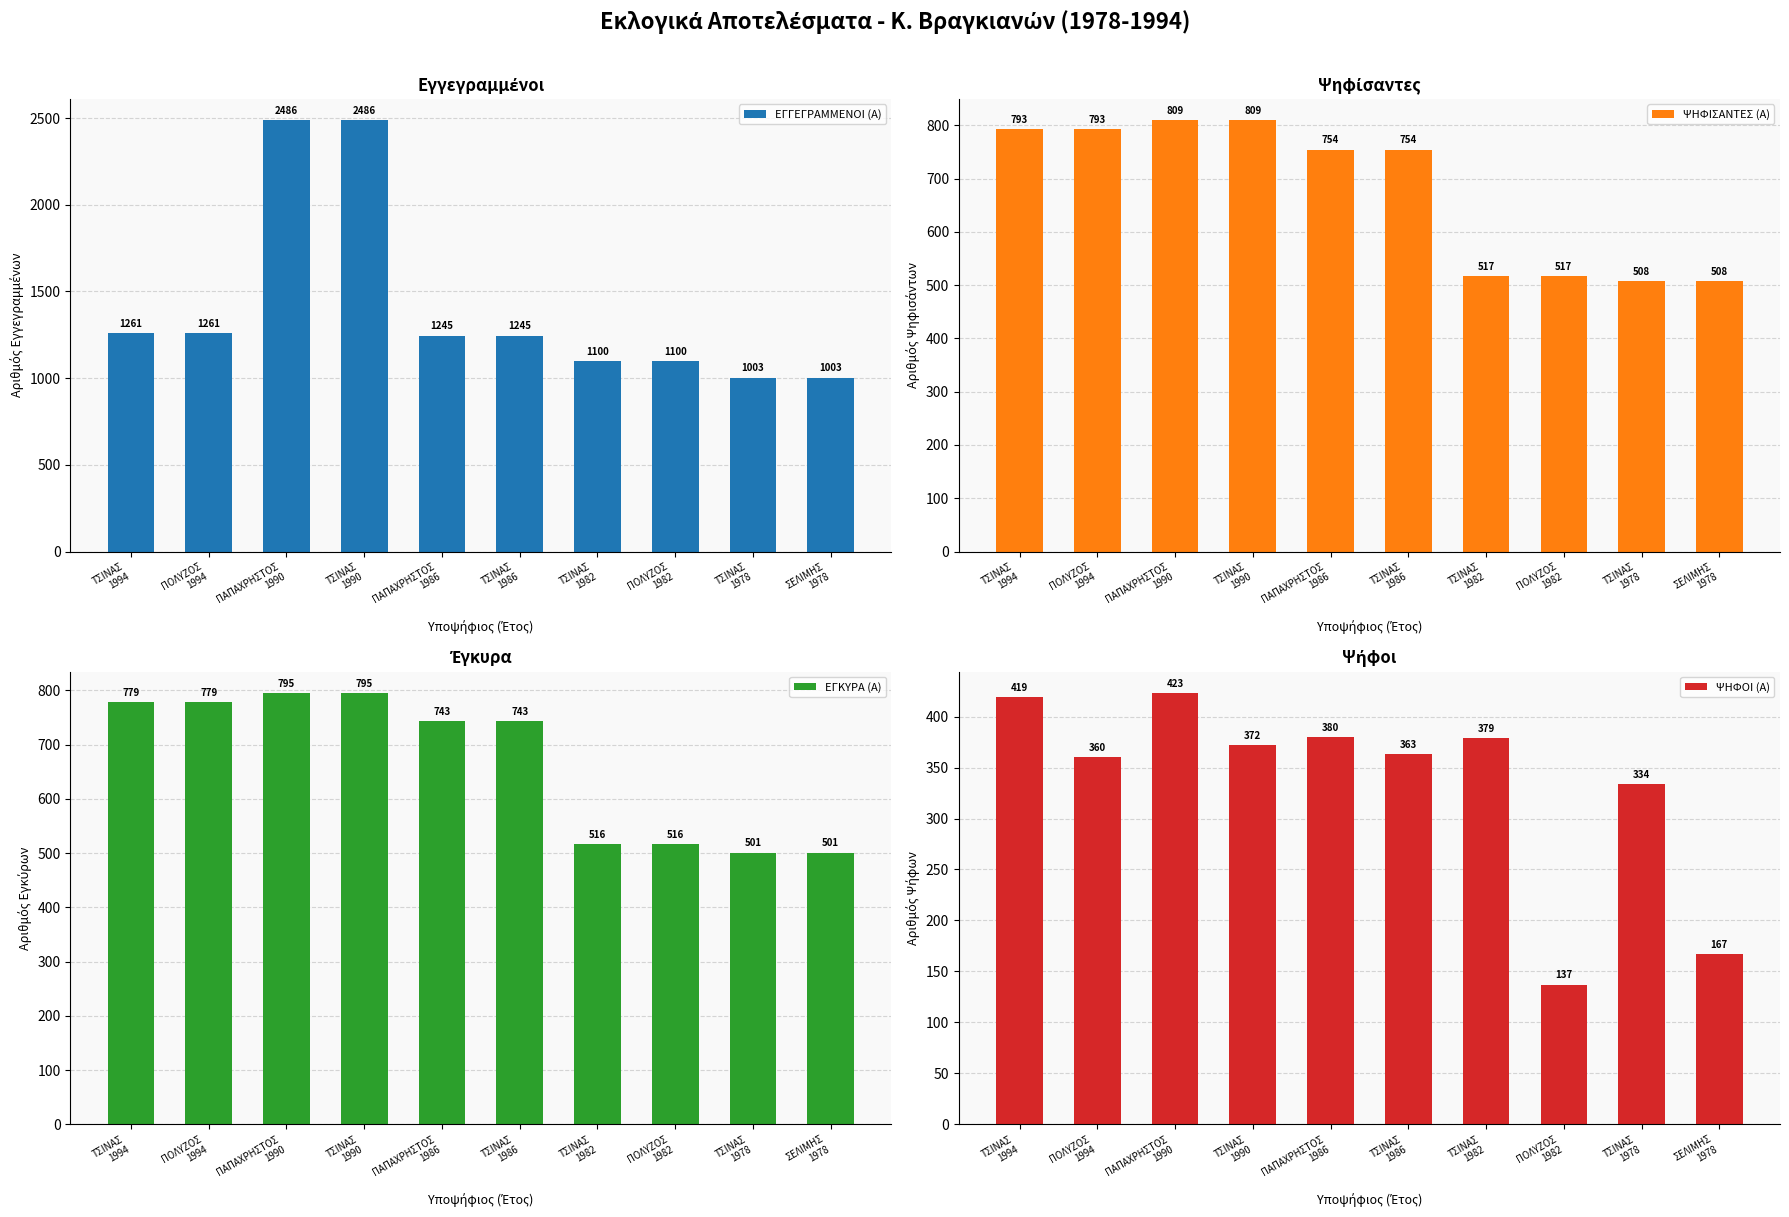

How many data points does each series have?

10